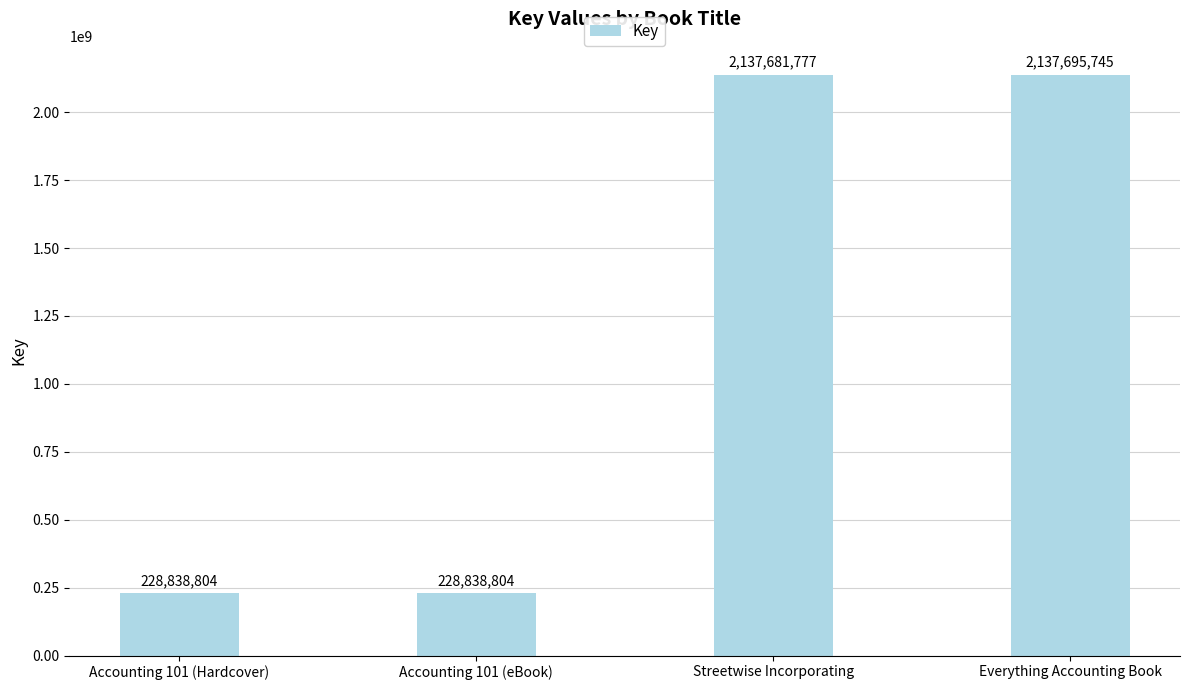

Which has a higher value, Accounting 101 (eBook) or Everything Accounting Book?

Everything Accounting Book